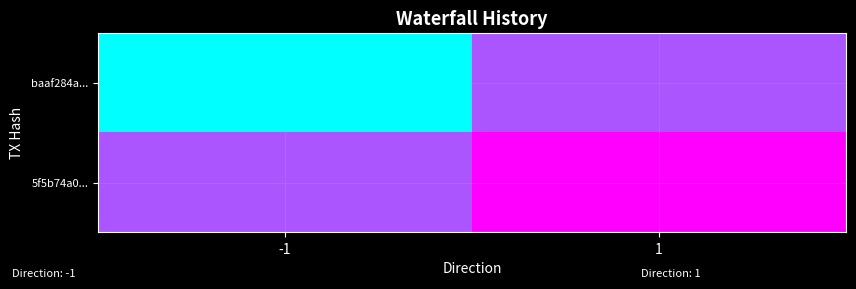

Reading left to right, extract all data points from this chart.

baaf284a...: -1=-1	1=1
5f5b74a0...: -1=1	1=2